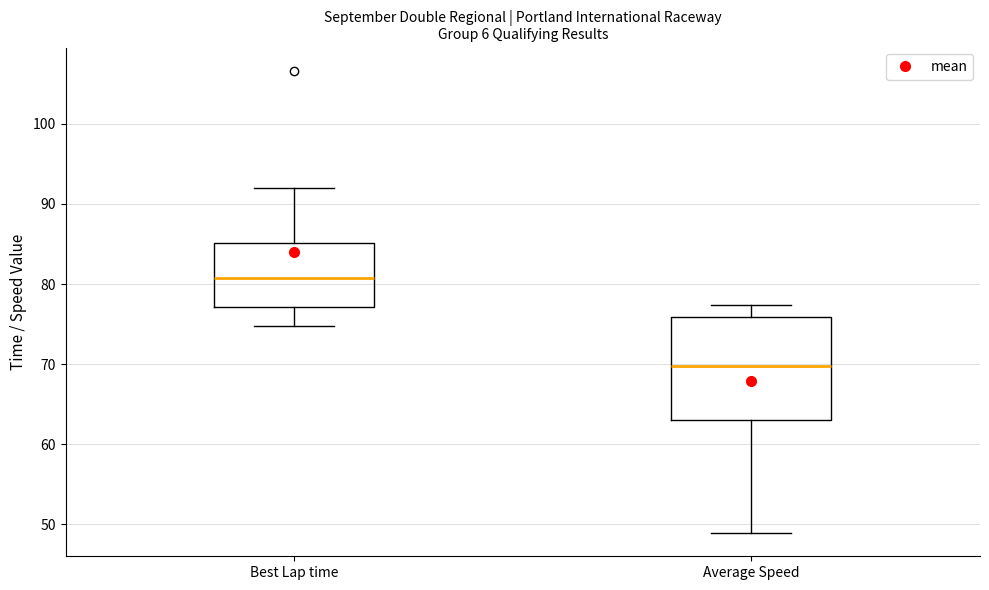

Comparing the boxes themselves (not the whiskers), which one is the tallest?

Average Speed